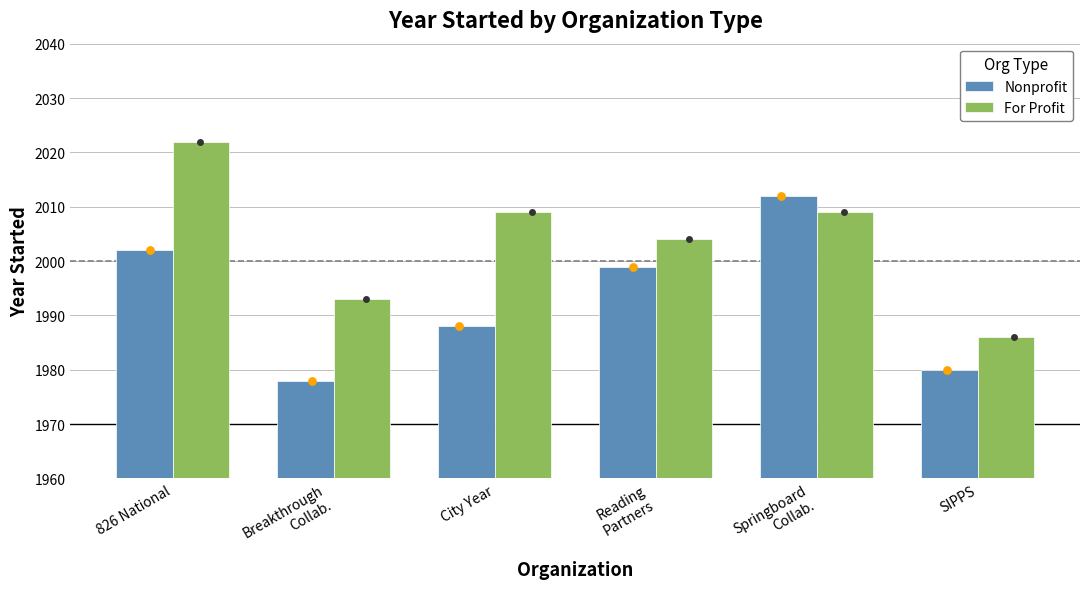

At which category is the sum across all series the highest?

826 National